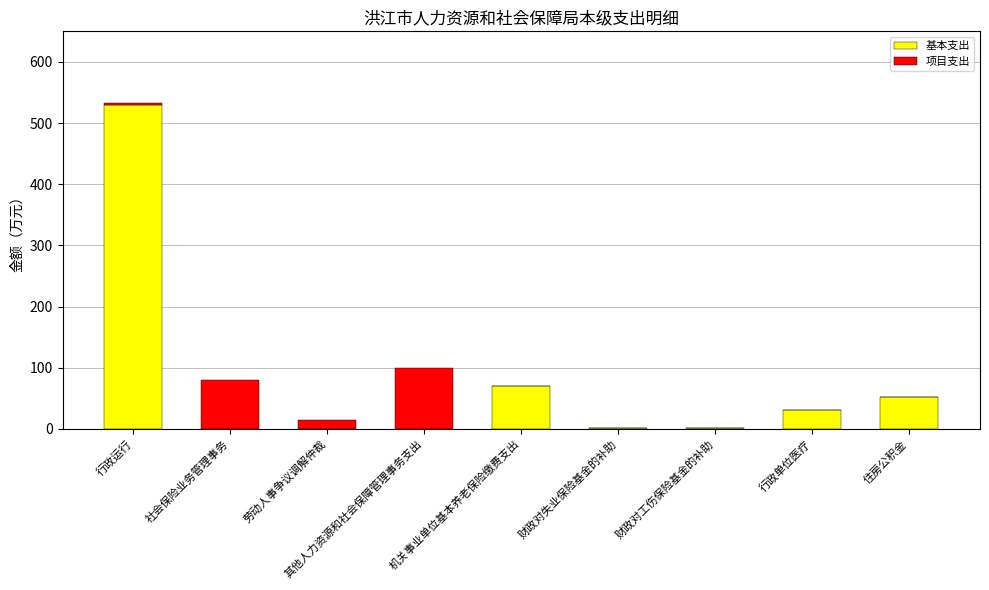

What is the total value across all series at 住房公积金?

52.3